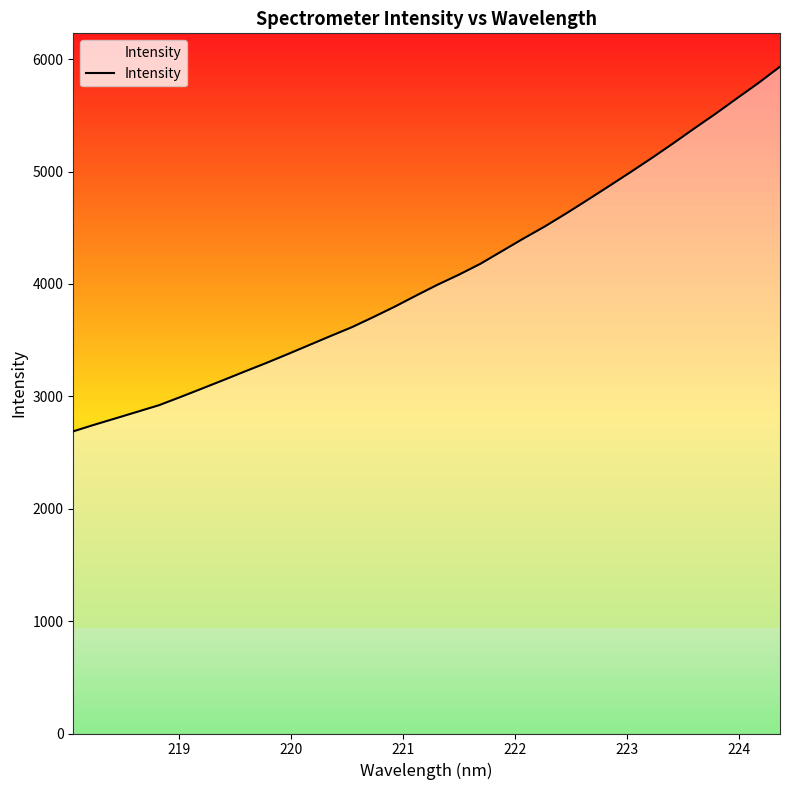

What is the maximum value for Intensity?

5933.8